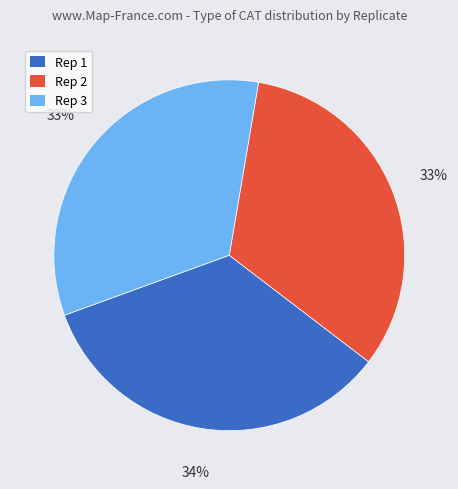

Which slice is the largest?

Rep 1